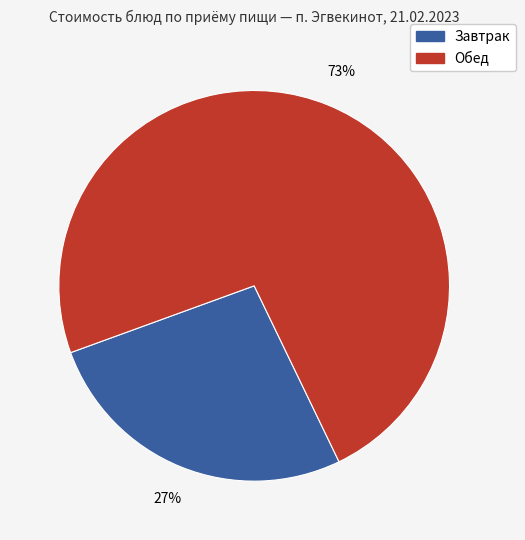

Does any single category account for the majority?

Yes